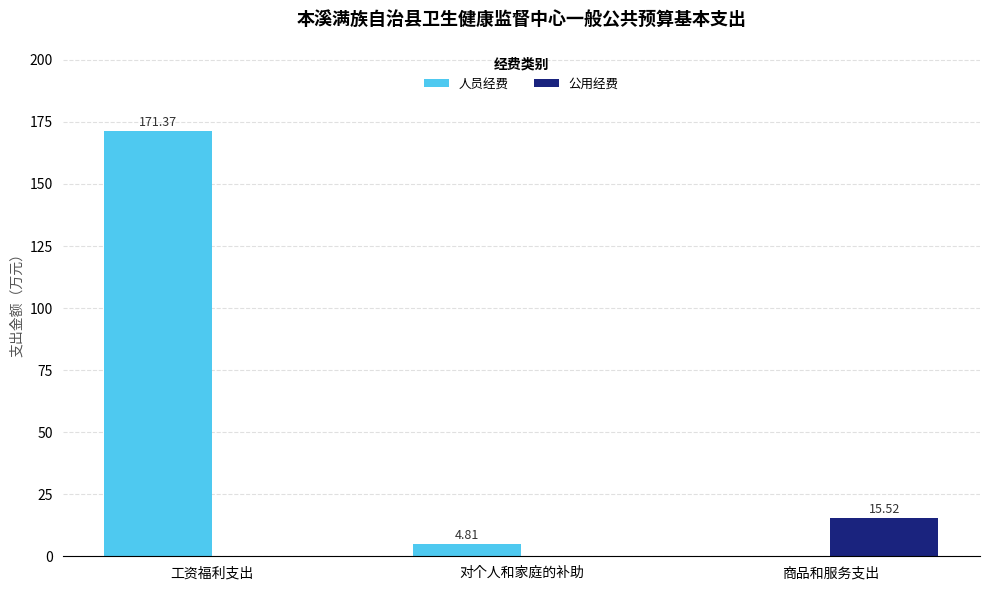

What is the sum of all 人员经费 values?

176.2